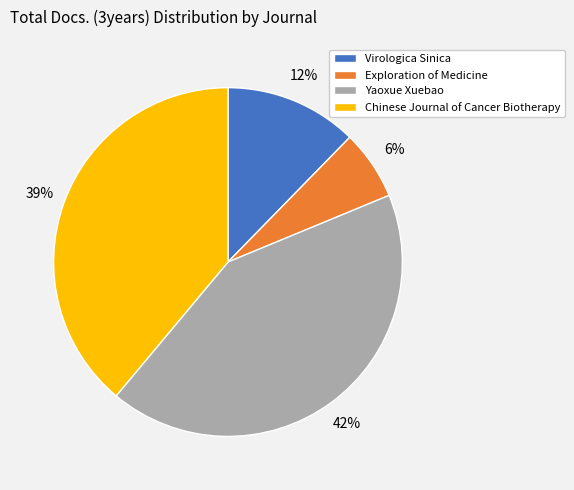

Between Yaoxue Xuebao and Virologica Sinica, which is larger?

Yaoxue Xuebao